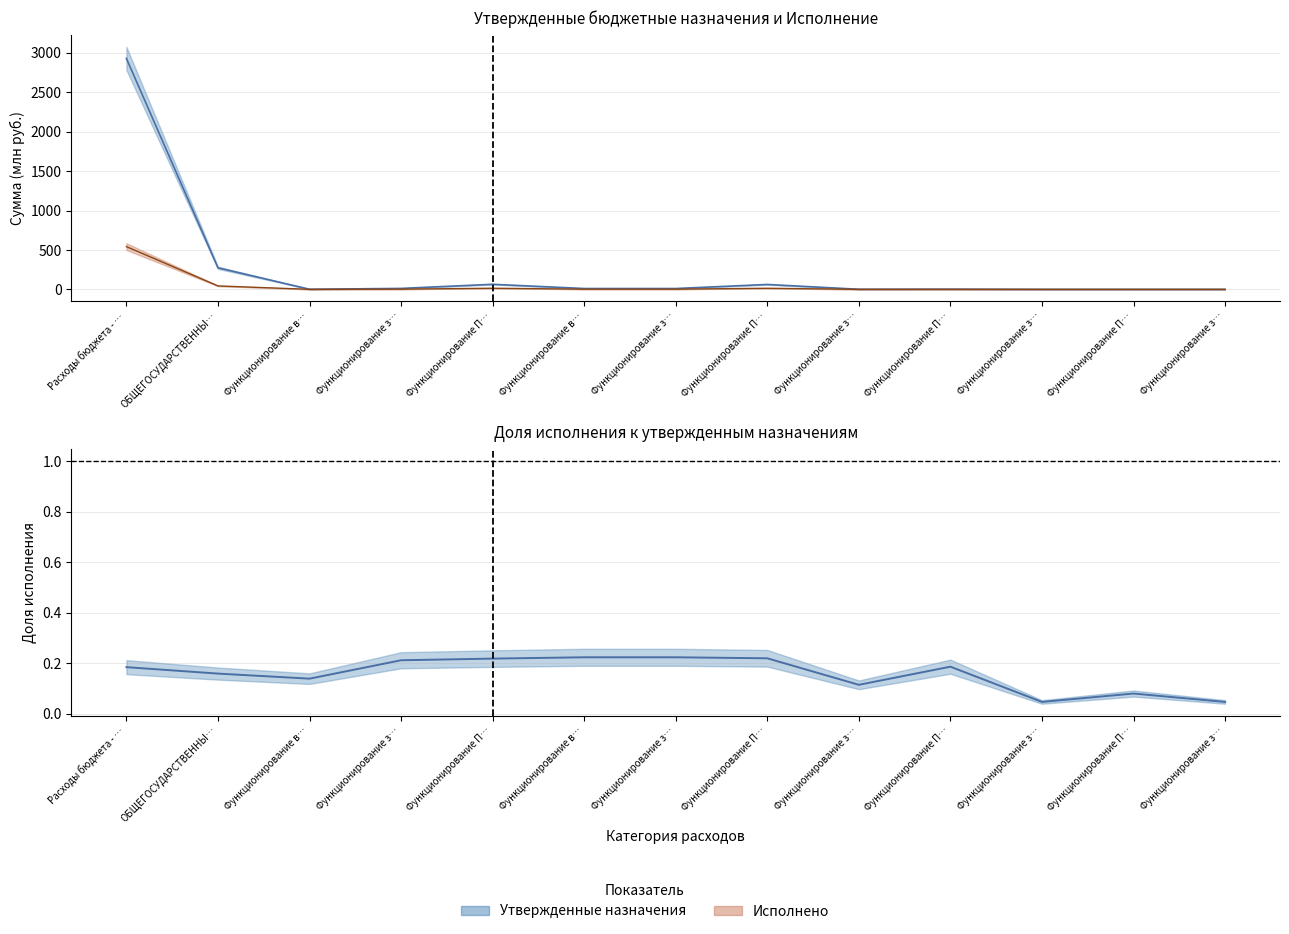

Reading left to right, transcribe all the data shown in this chart.

0.2	0.2	0.1	0.2	0.2	0.2	0.2	0.2	0.1	0.2	0.0	0.1	0.0